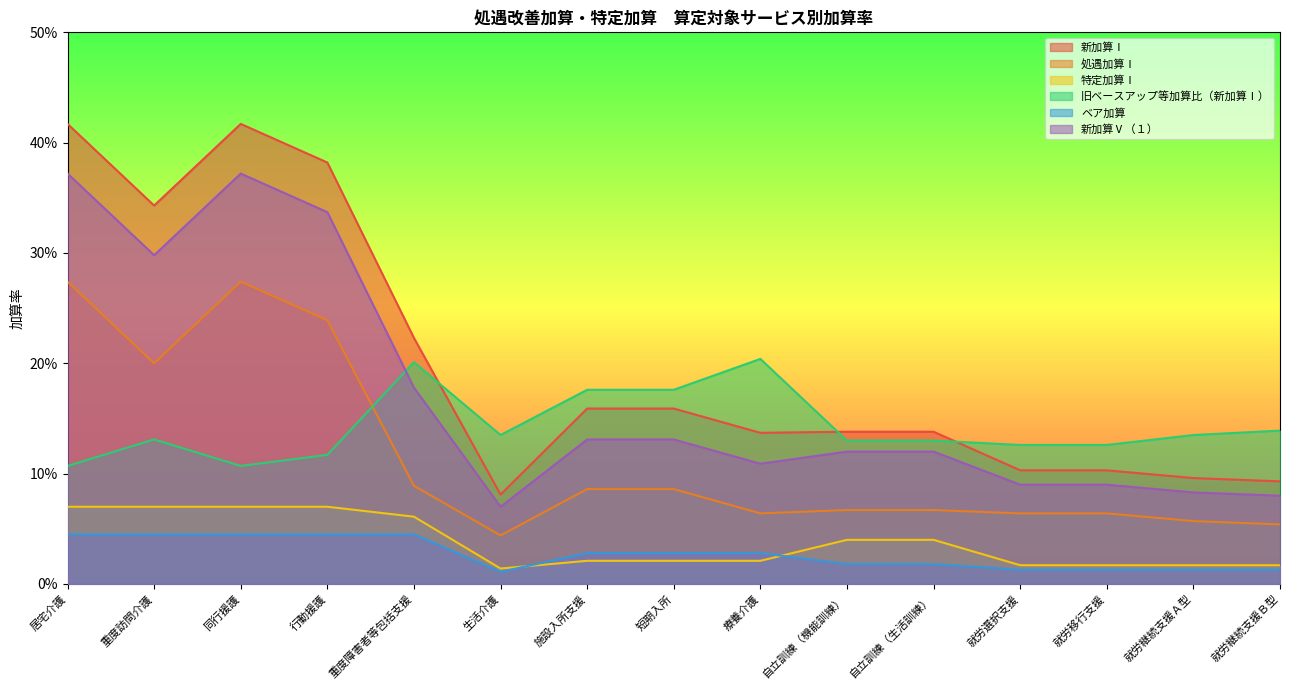

Between 重度障害者等包括支援 and 施設入所支援, which is larger?

重度障害者等包括支援